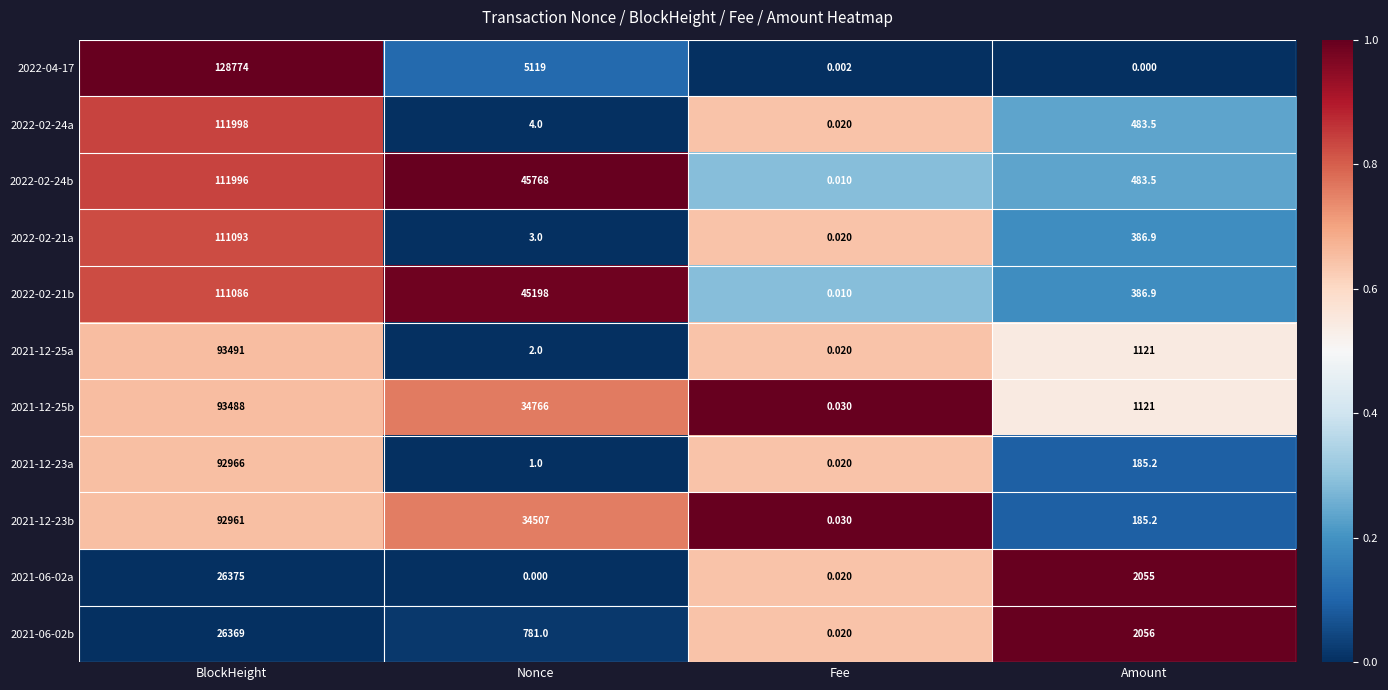

At which label does 2021-12-23a reach its minimum?

Fee